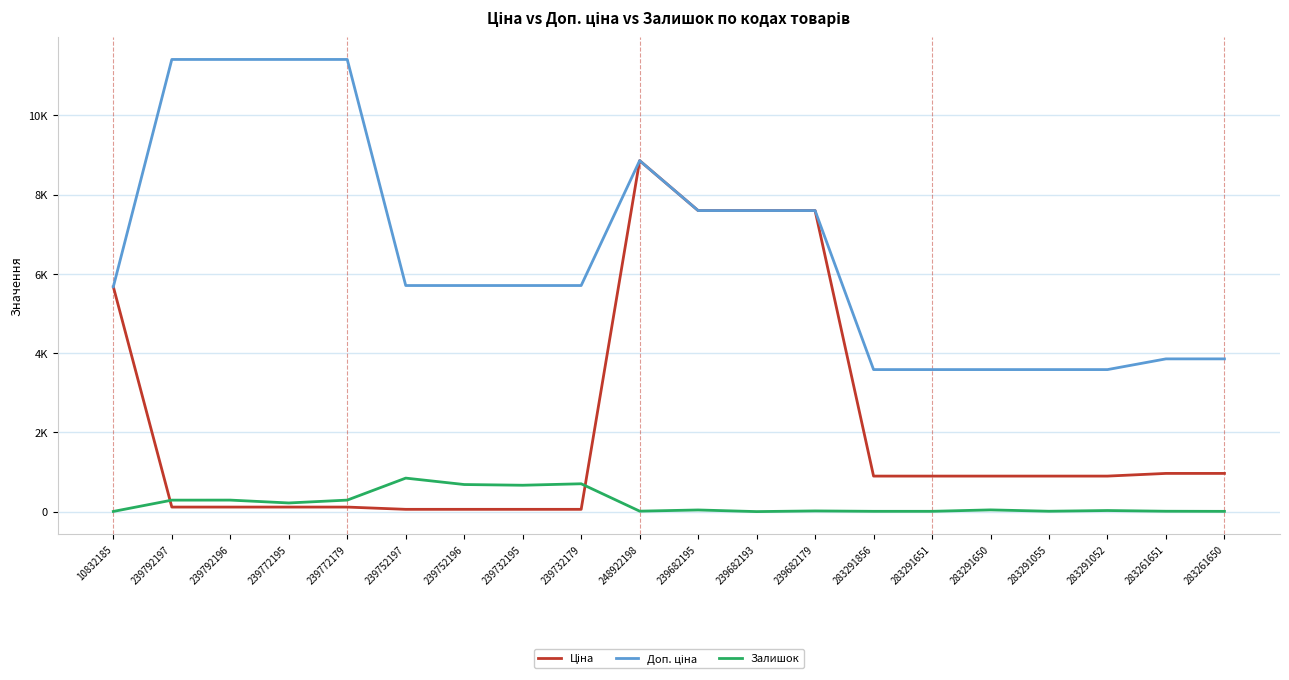

Does the chart have visible grid lines?

Yes